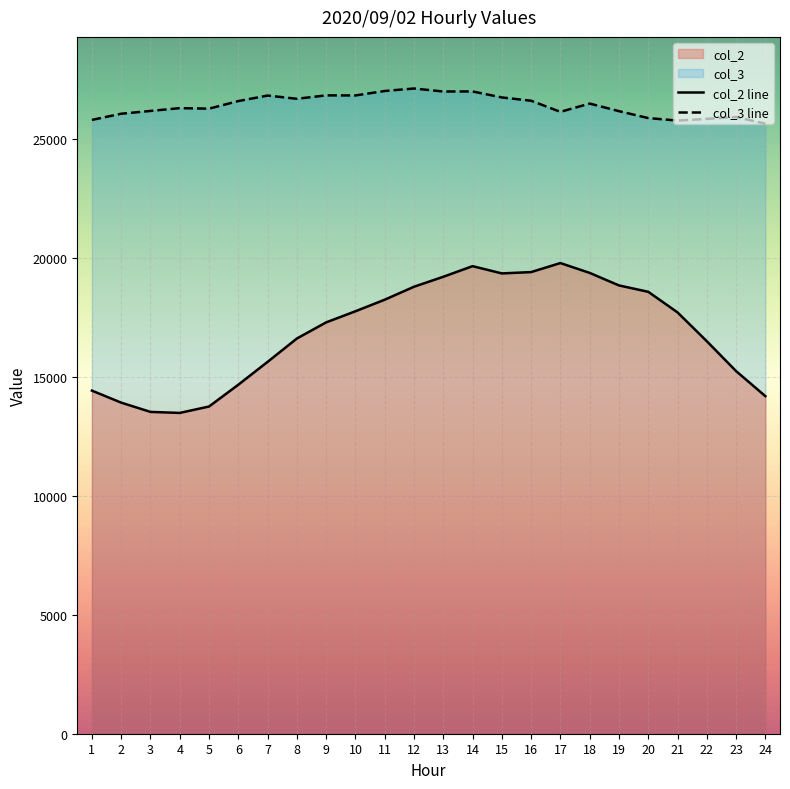

Which category has the lowest value in the col_2 series?

4